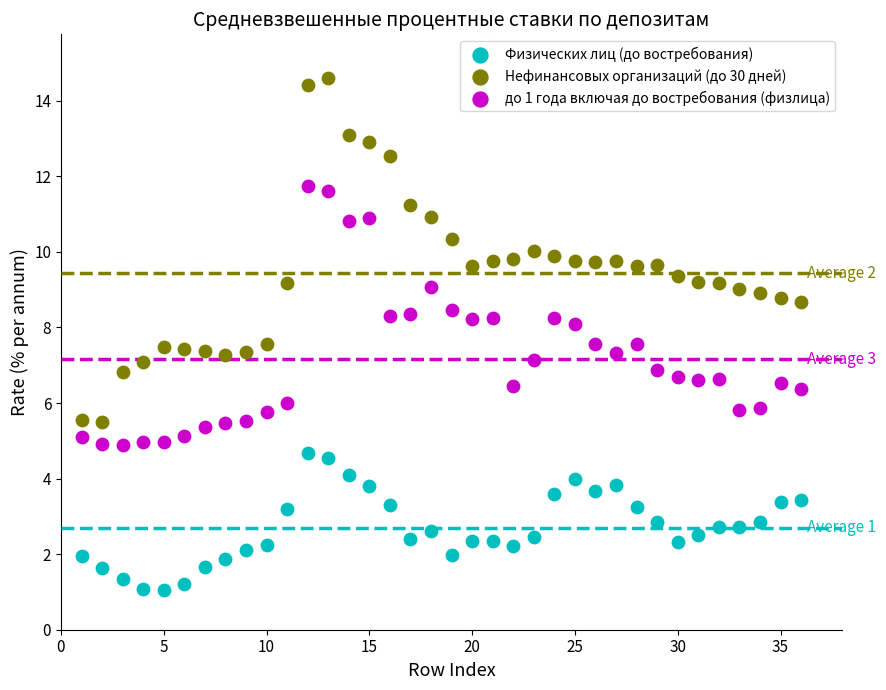

Which series has the largest Y range (max minus min)?

Нефинансовых организаций (до 30 дней)